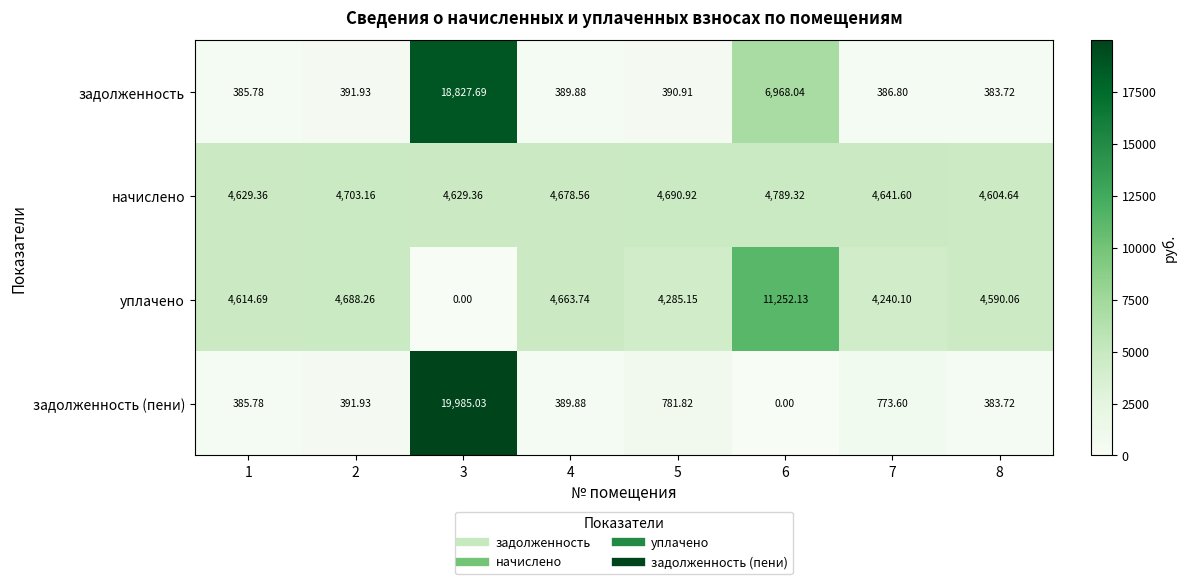

At which category does the chart reach its peak across all series?

3